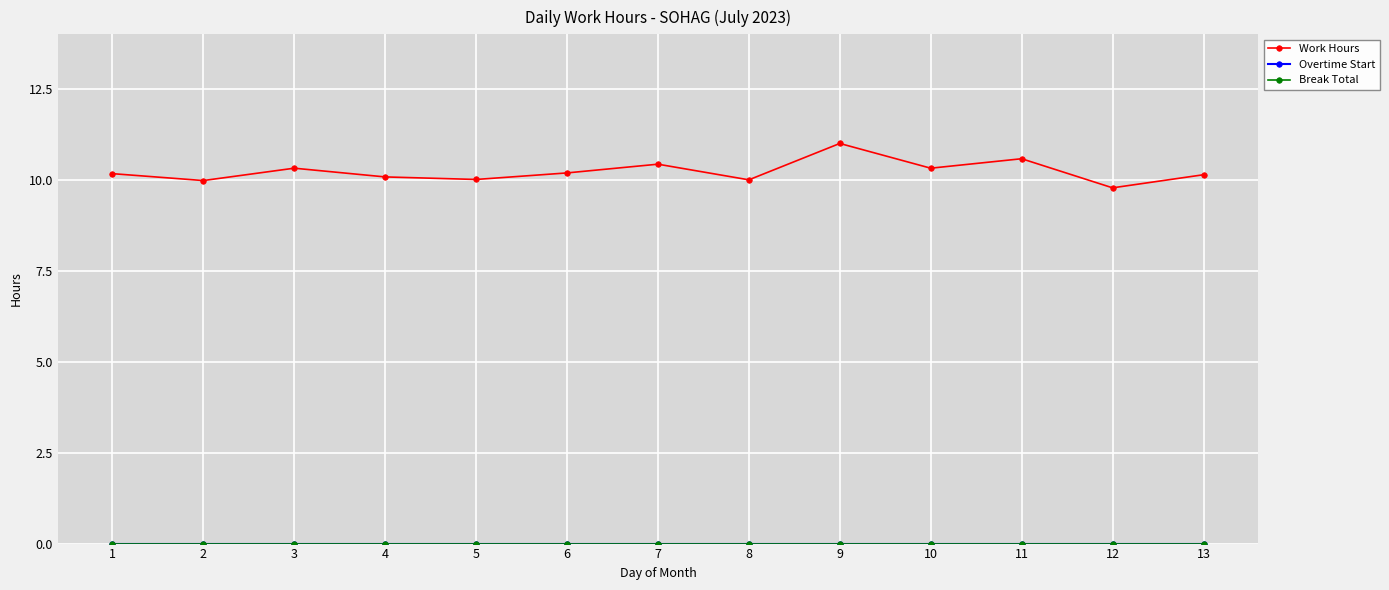

What is the difference between the maximum and minimum values in the Work Hours series?

1.2